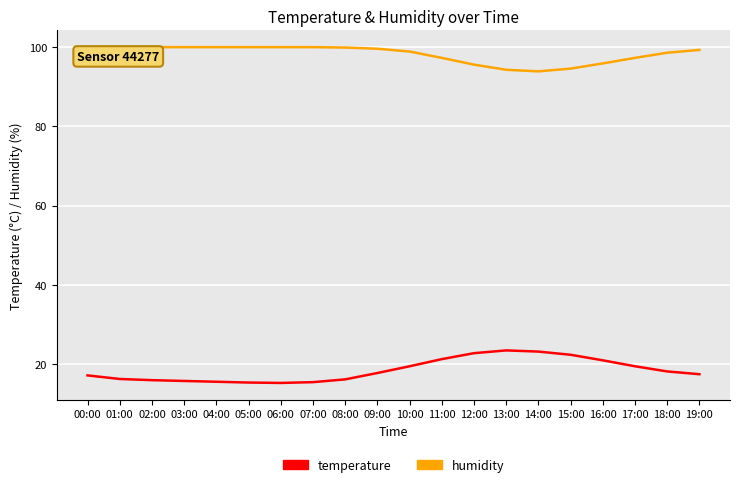

True or false: temperature and humidity cross at least once.

False